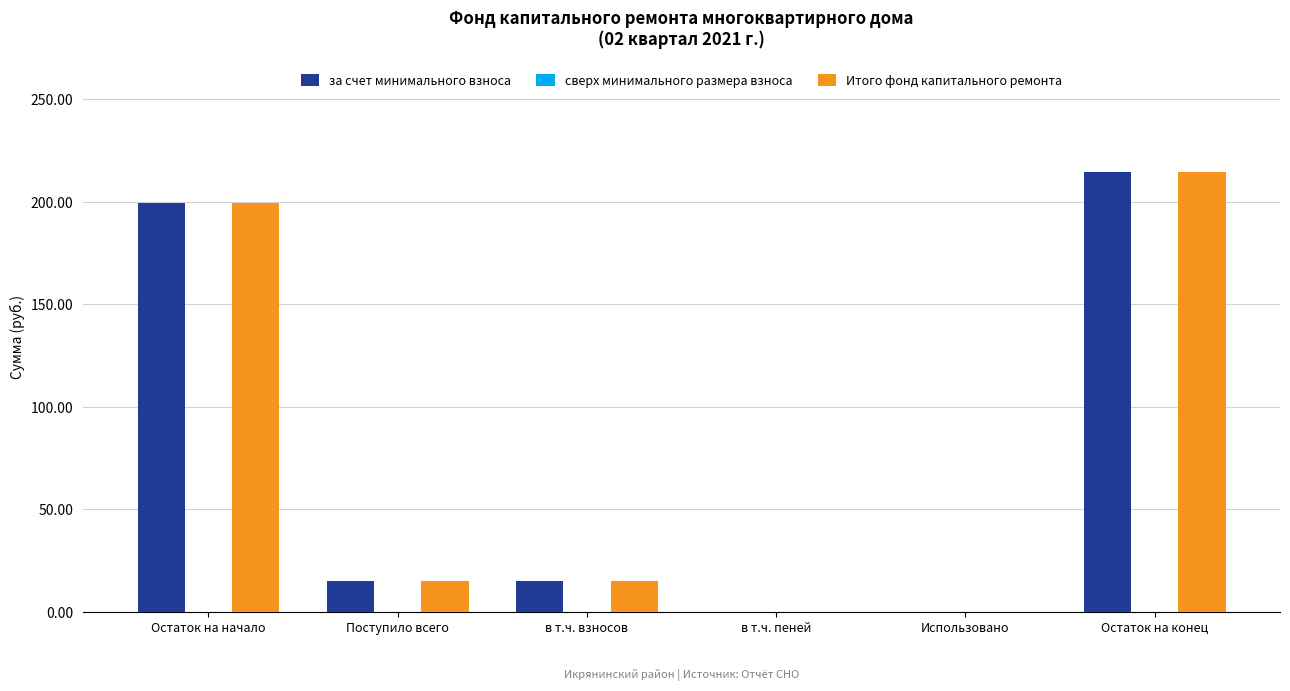

Does the chart contain stacked bars?

No